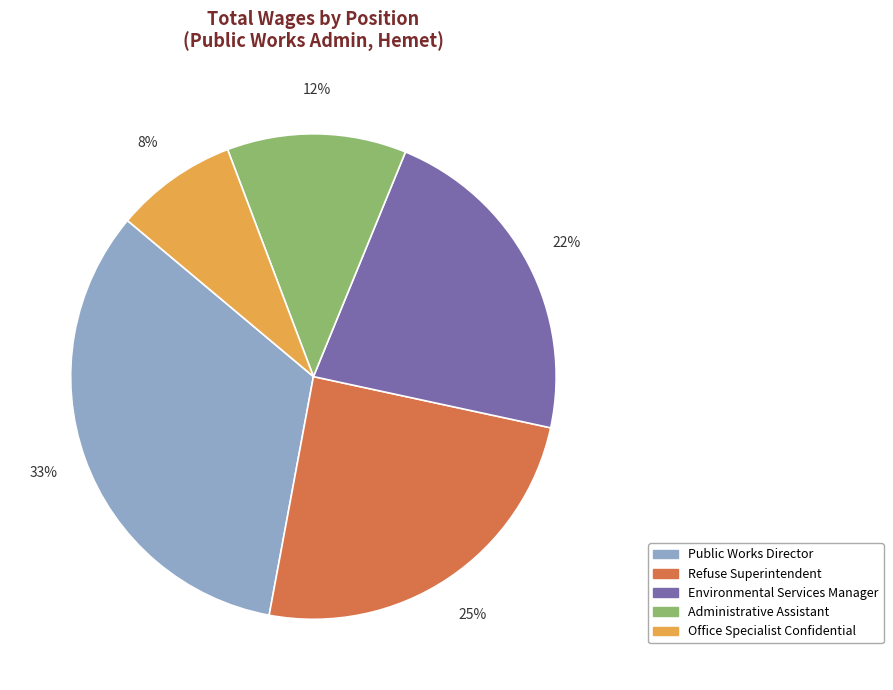

To the nearest percent, what is the difference between the Environmental Services Manager and Administrative Assistant slice percentages?

10%